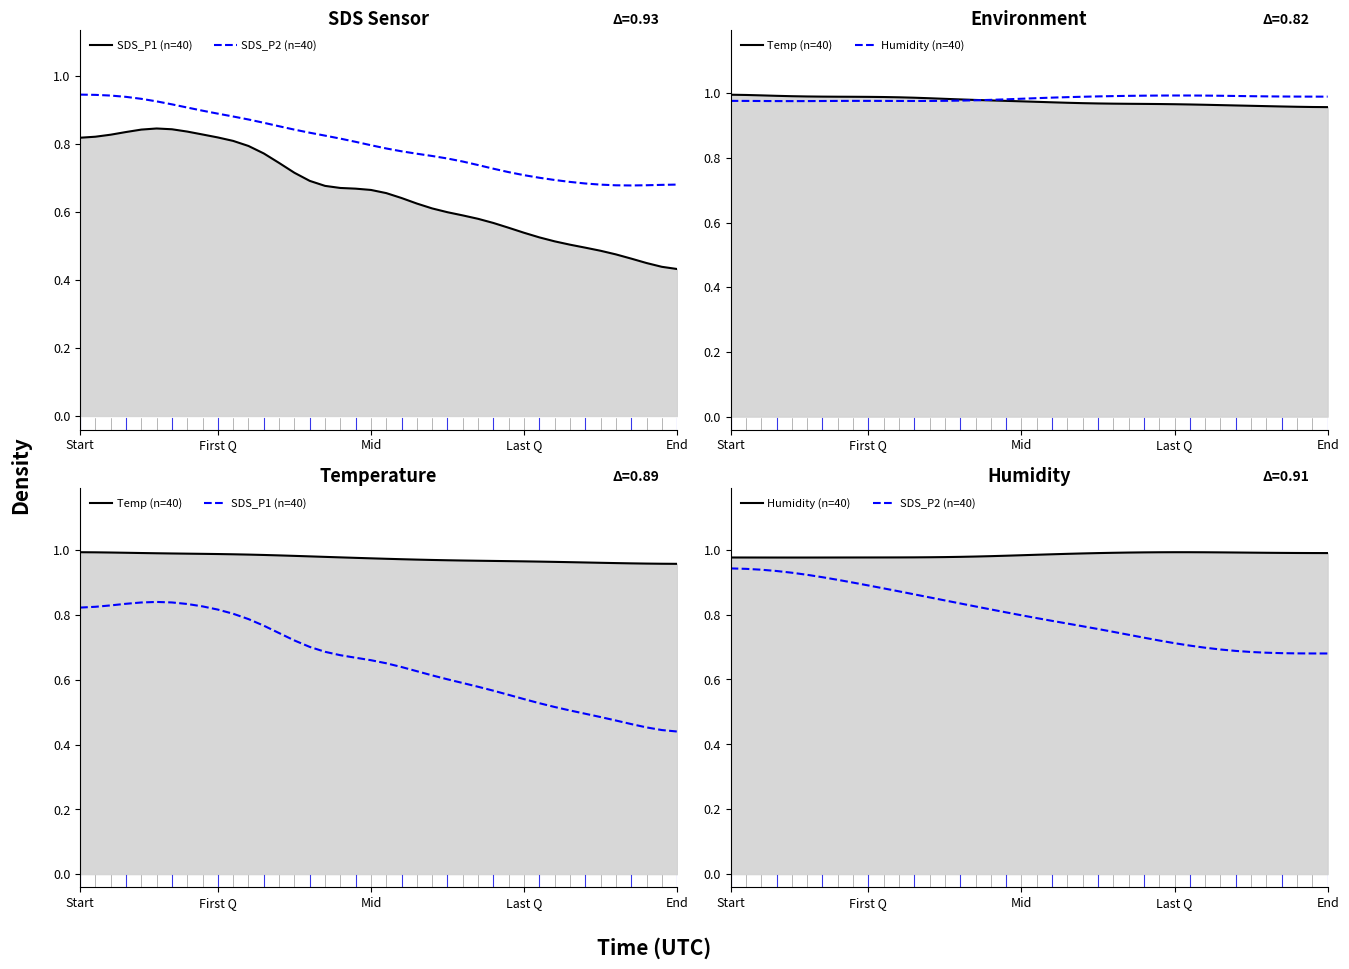

Which series changed the most between 17 and 32?

SDS_P1 (n=40)